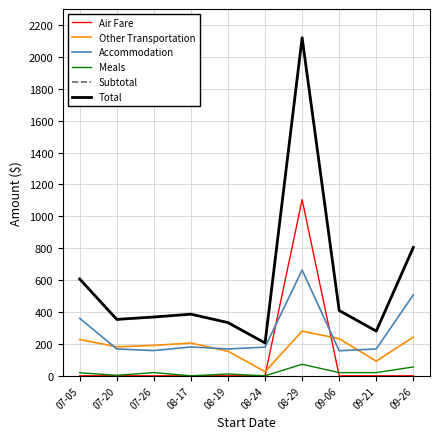

Does the chart have visible grid lines?

Yes